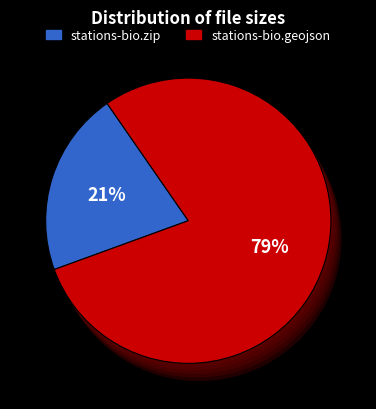

To the nearest percent, what is the average slice percentage?

50%